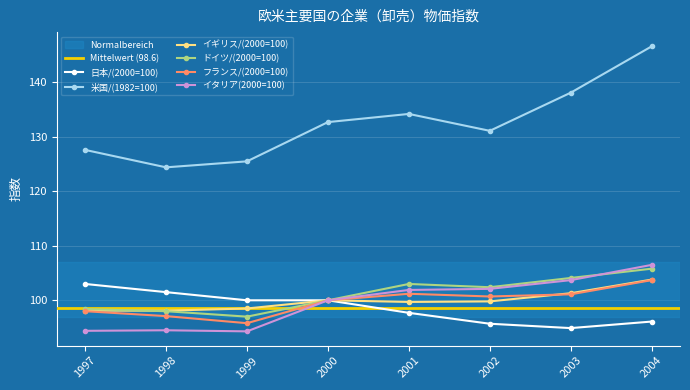

What is the average value of the イタリア(2000=100) series?

99.7